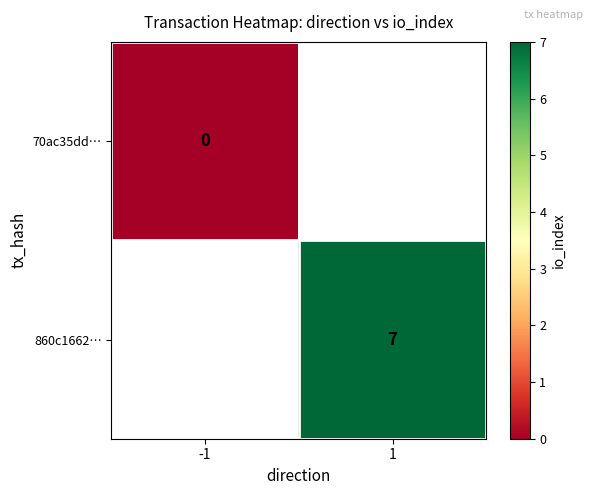

The value of 860c1662… at 1 is 12. True or false?

False